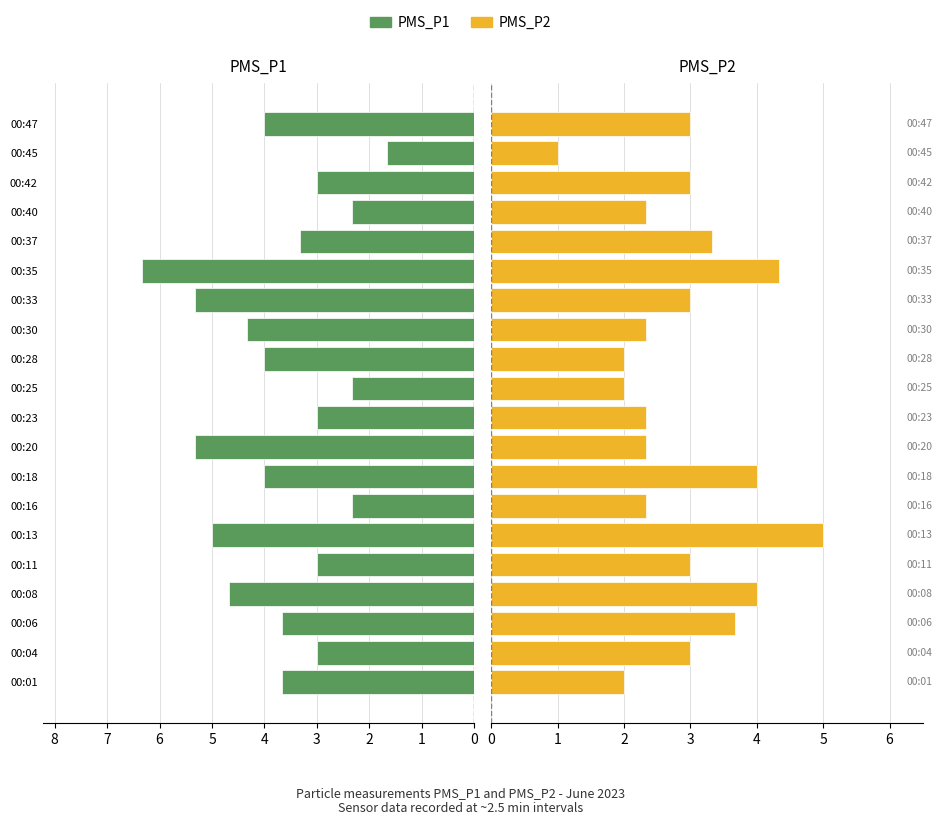

What are all the series names shown in the legend?

PMS_P1, PMS_P2